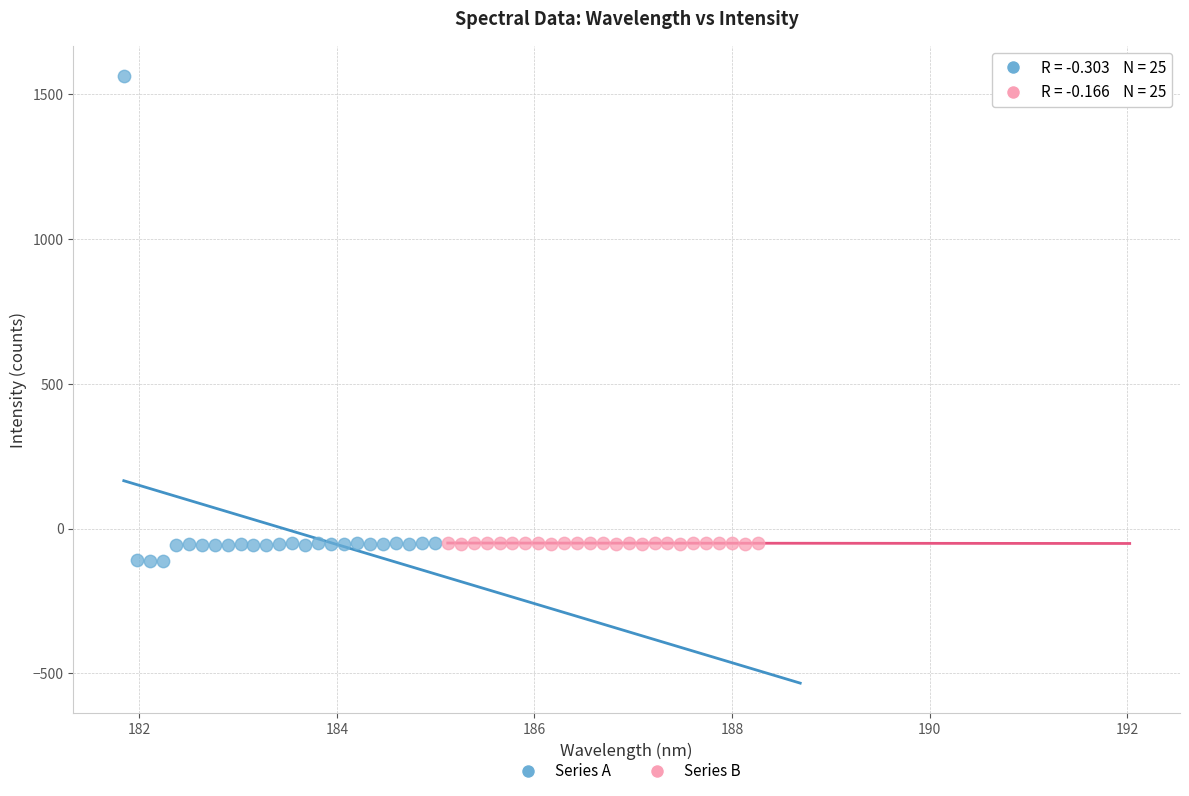

Which series has the widest spread of Y values?

Series A